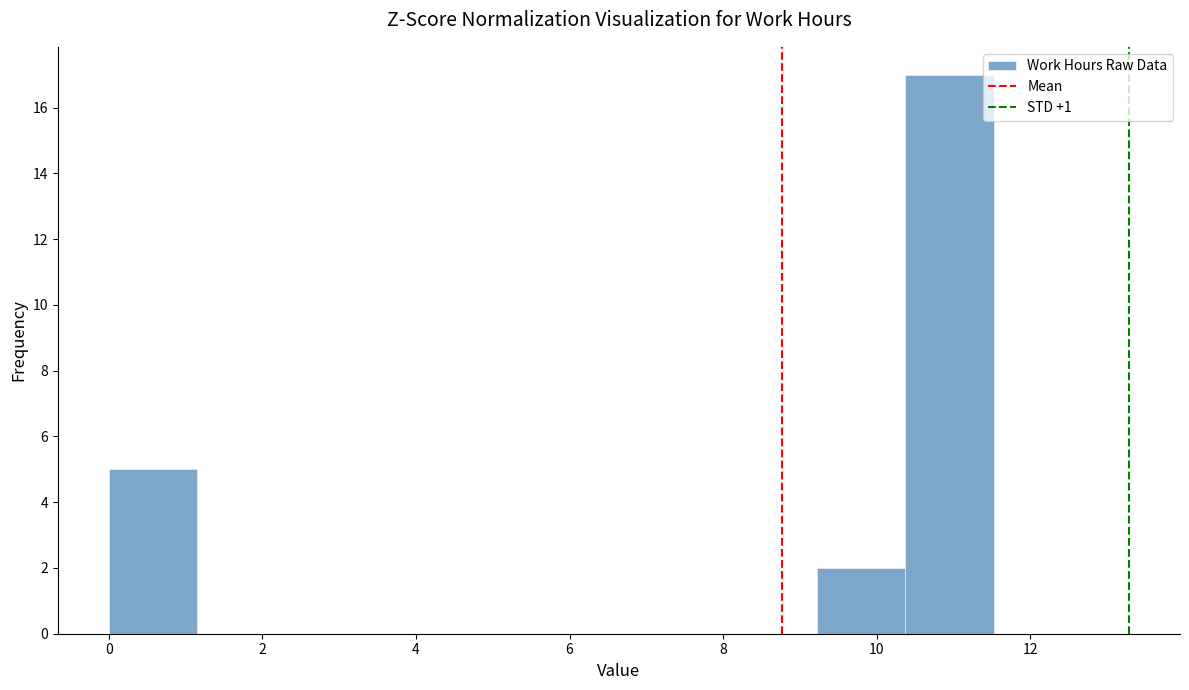

Reading left to right, transcribe this chart: for each bar, give the range it covers on the x-axis and its height. Neither the bar edges nor the heights are printed on the chart, so give them approximately, as read against the axes.

0.0 to 1.2: 5
1.2 to 2.4: 0
2.4 to 3.4: 0
3.4 to 4.6: 0
4.6 to 5.8: 0
5.8 to 7.0: 0
7.0 to 8.0: 0
8.0 to 9.2: 0
9.2 to 10.4: 2
10.4 to 11.6: 17